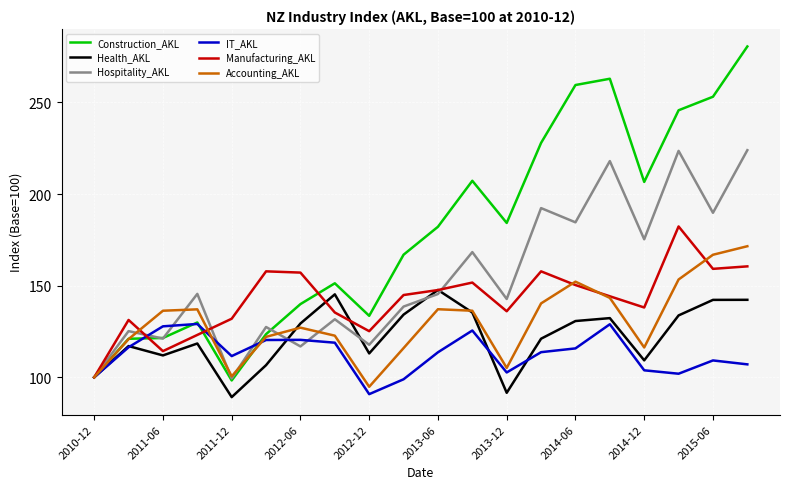

What is the difference between the maximum and minimum values in the Health_AKL series?

58.5